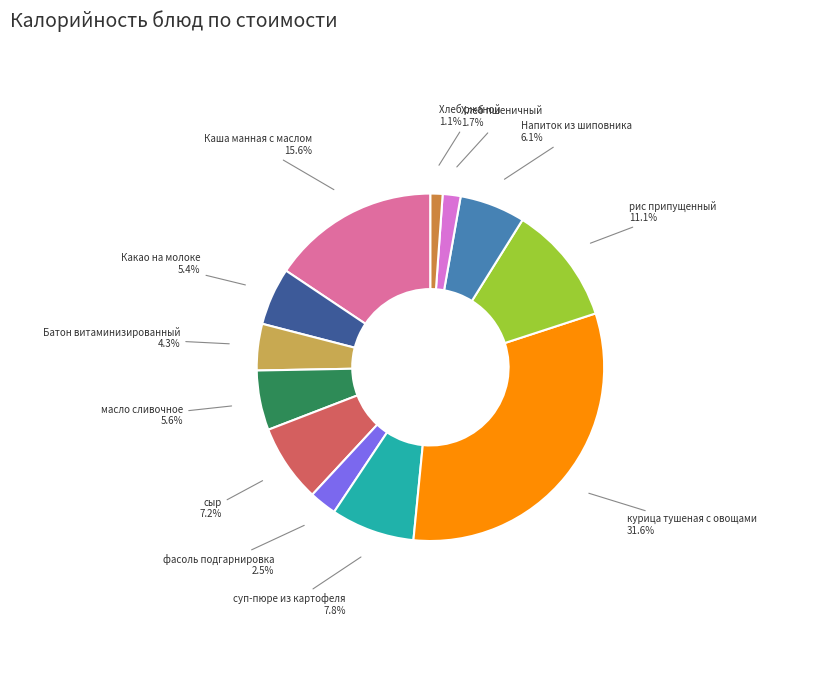

How many segments does this pie chart have?

12